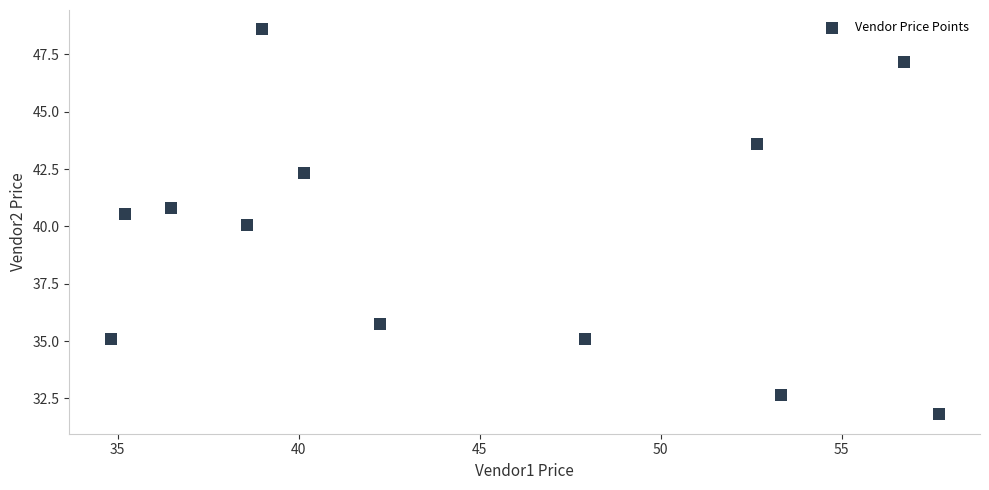

What is the average X value?

44.6